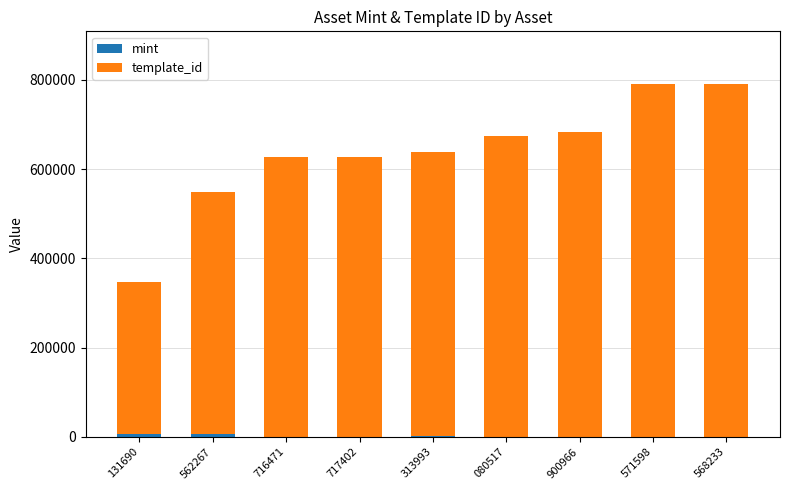

Does the chart contain stacked bars?

Yes